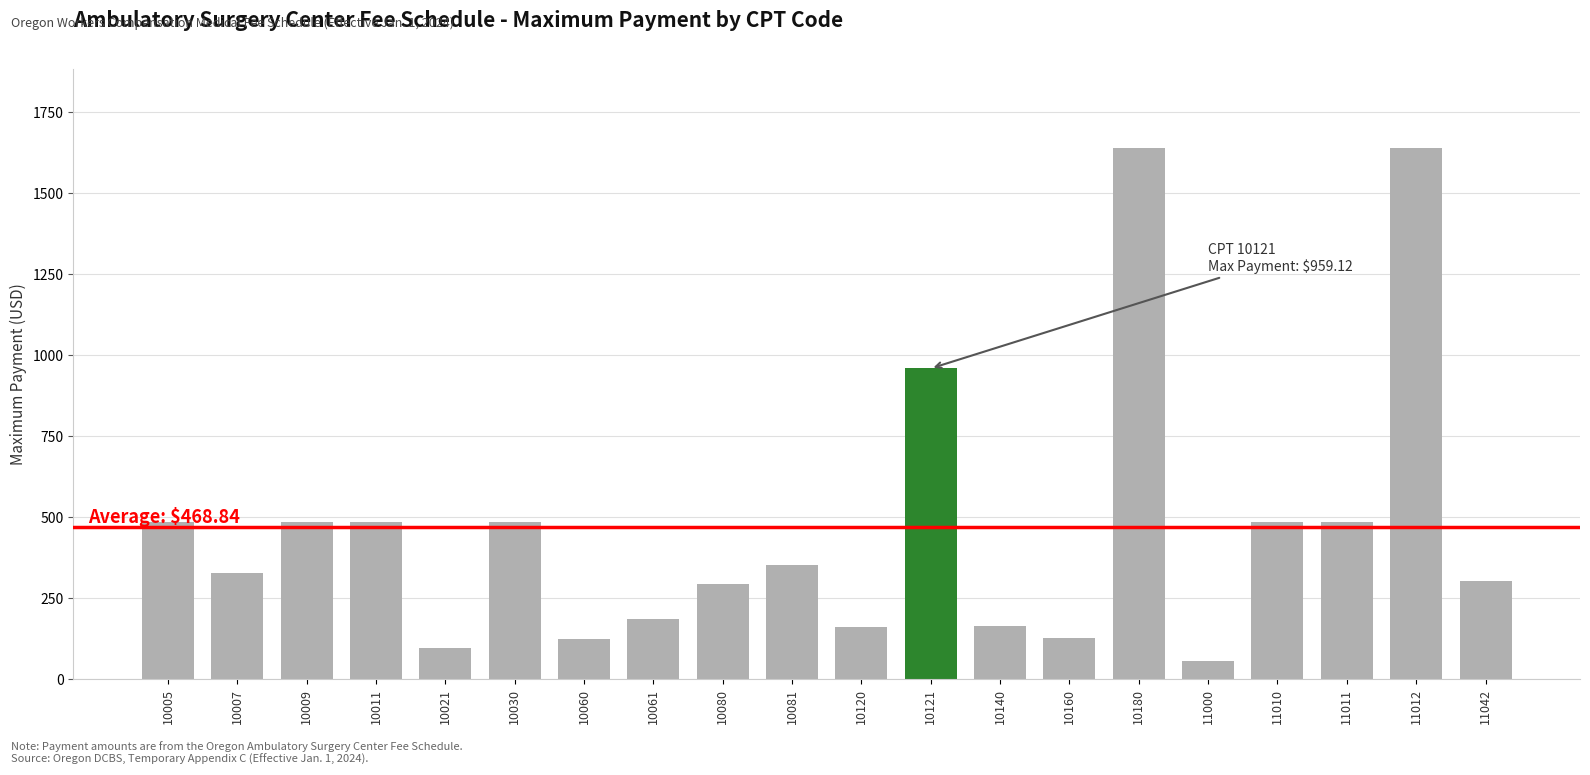

Are the bars grouped side by side (vs. stacked)?

No